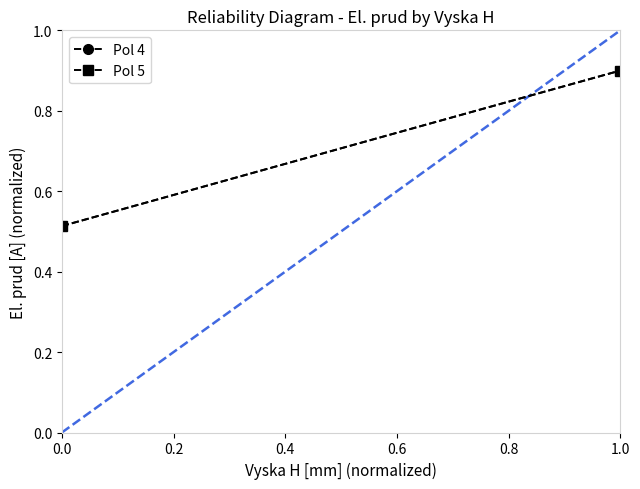

How many categories are shown in the chart?

2